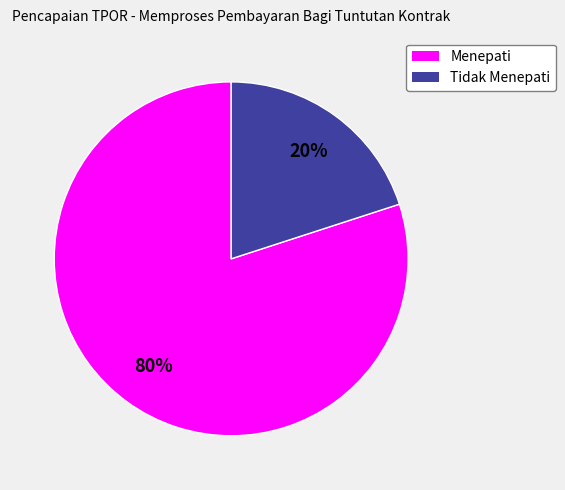

Between Menepati and Tidak Menepati, which is larger?

Menepati